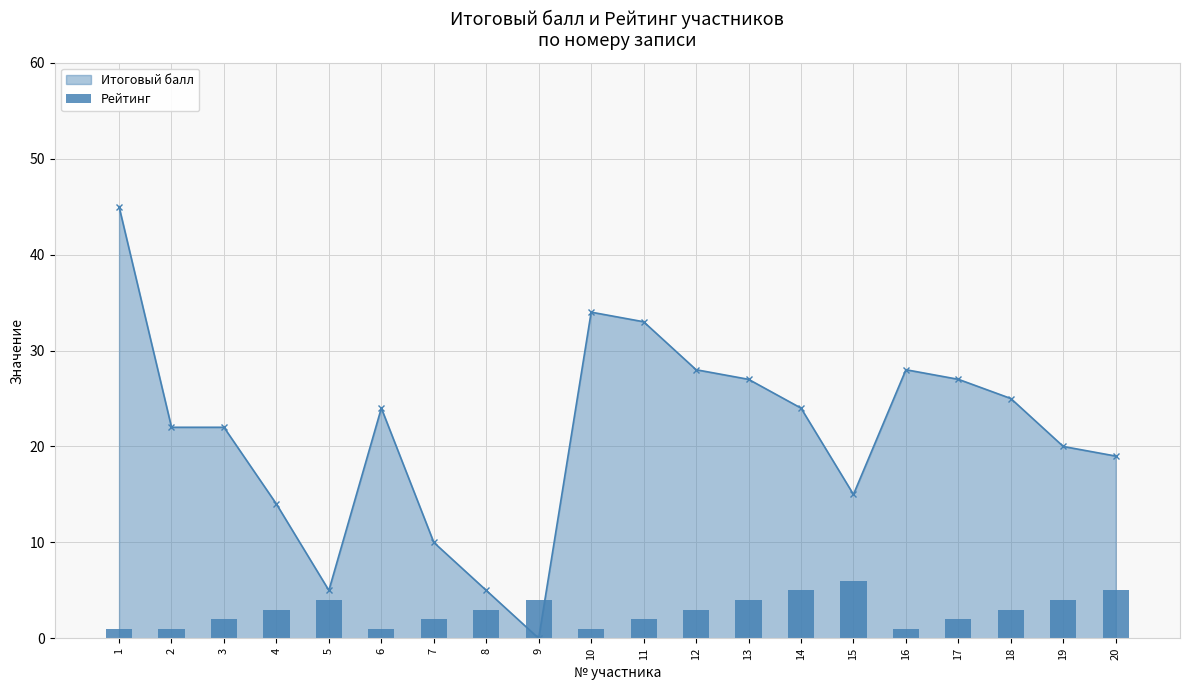

What is the highest value of the Итоговый балл series?

45